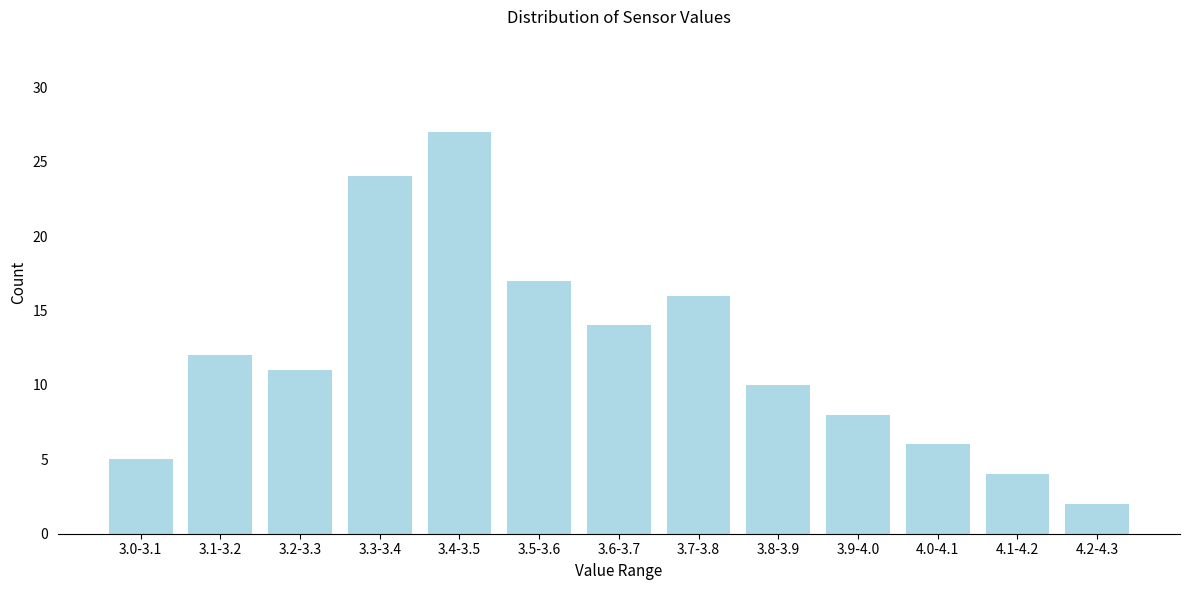

Reading left to right, list all the values displayed in this chart.

5	12	11	24	27	17	14	16	10	8	6	4	2